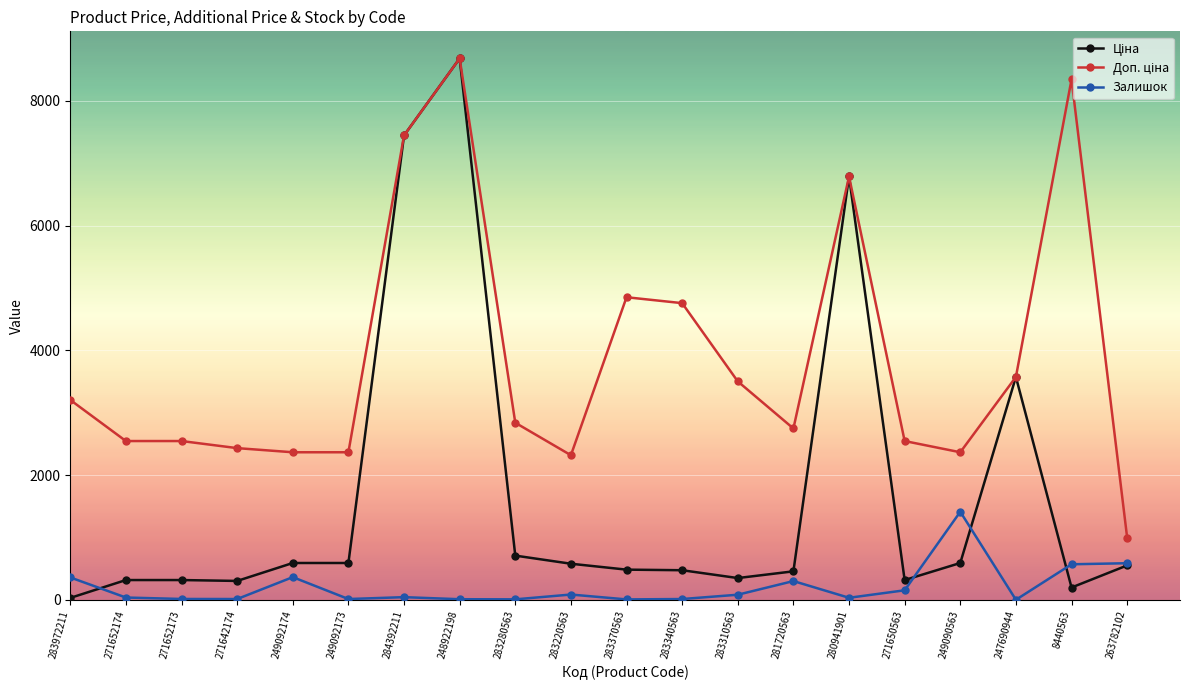

True or false: Залишок has more than 1 interior local peaks.

True